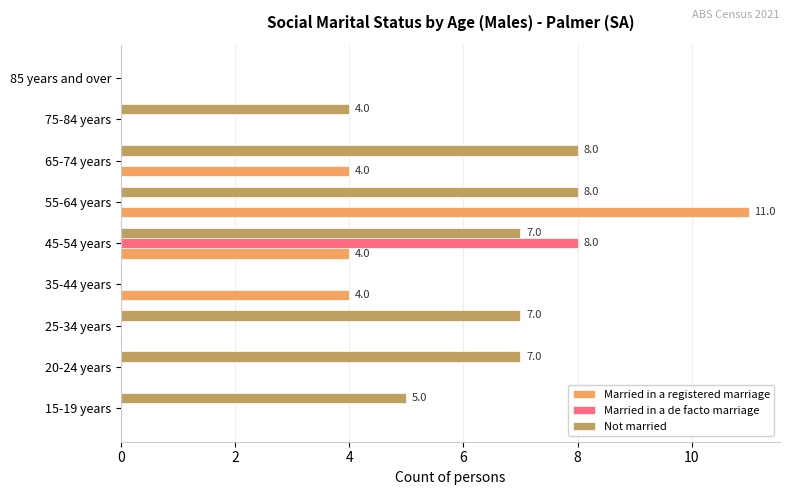

At which label does Married in a registered marriage reach its peak?

55-64 years